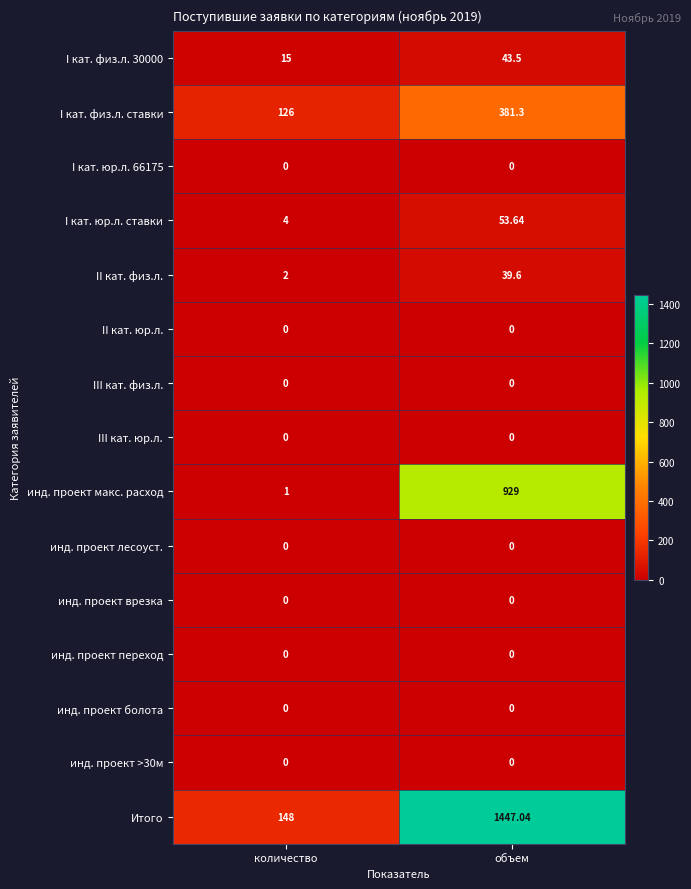

Which series has the largest total across all categories?

Итого